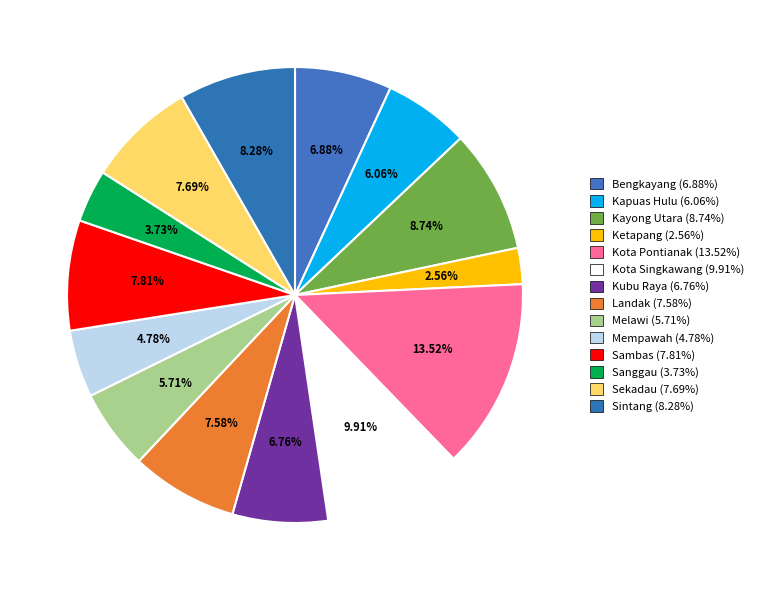

To the nearest percent, what portion does Sintang represent?

8%